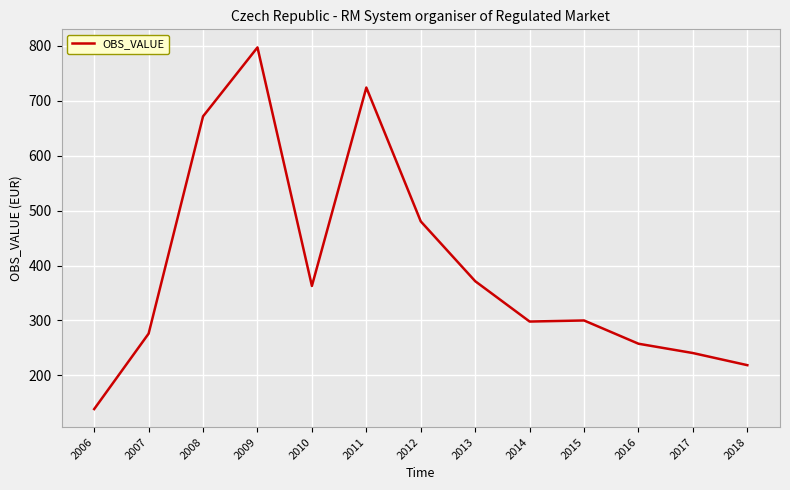

Between 2011 and 2015, which is larger?

2011